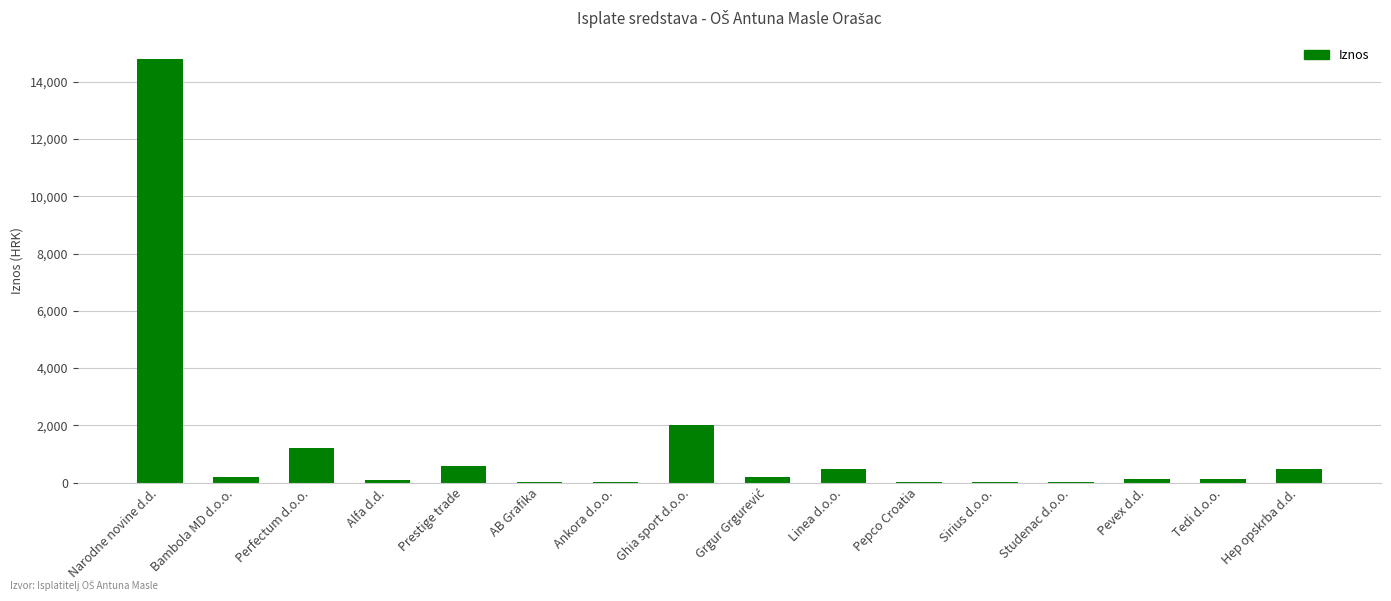

Is it true that the value at Perfectum d.o.o. is 1196.3?

True